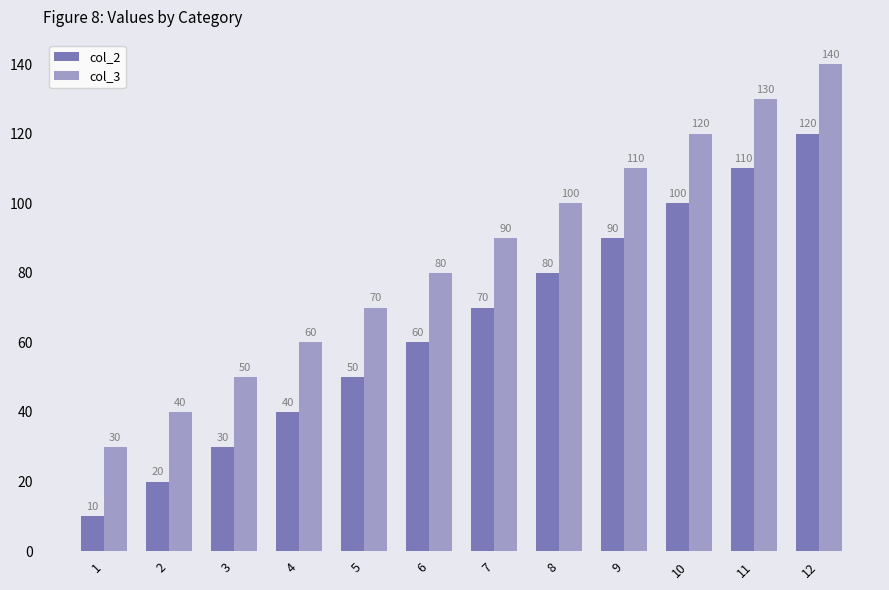

Where is col_3 nearest to the value 85?

6